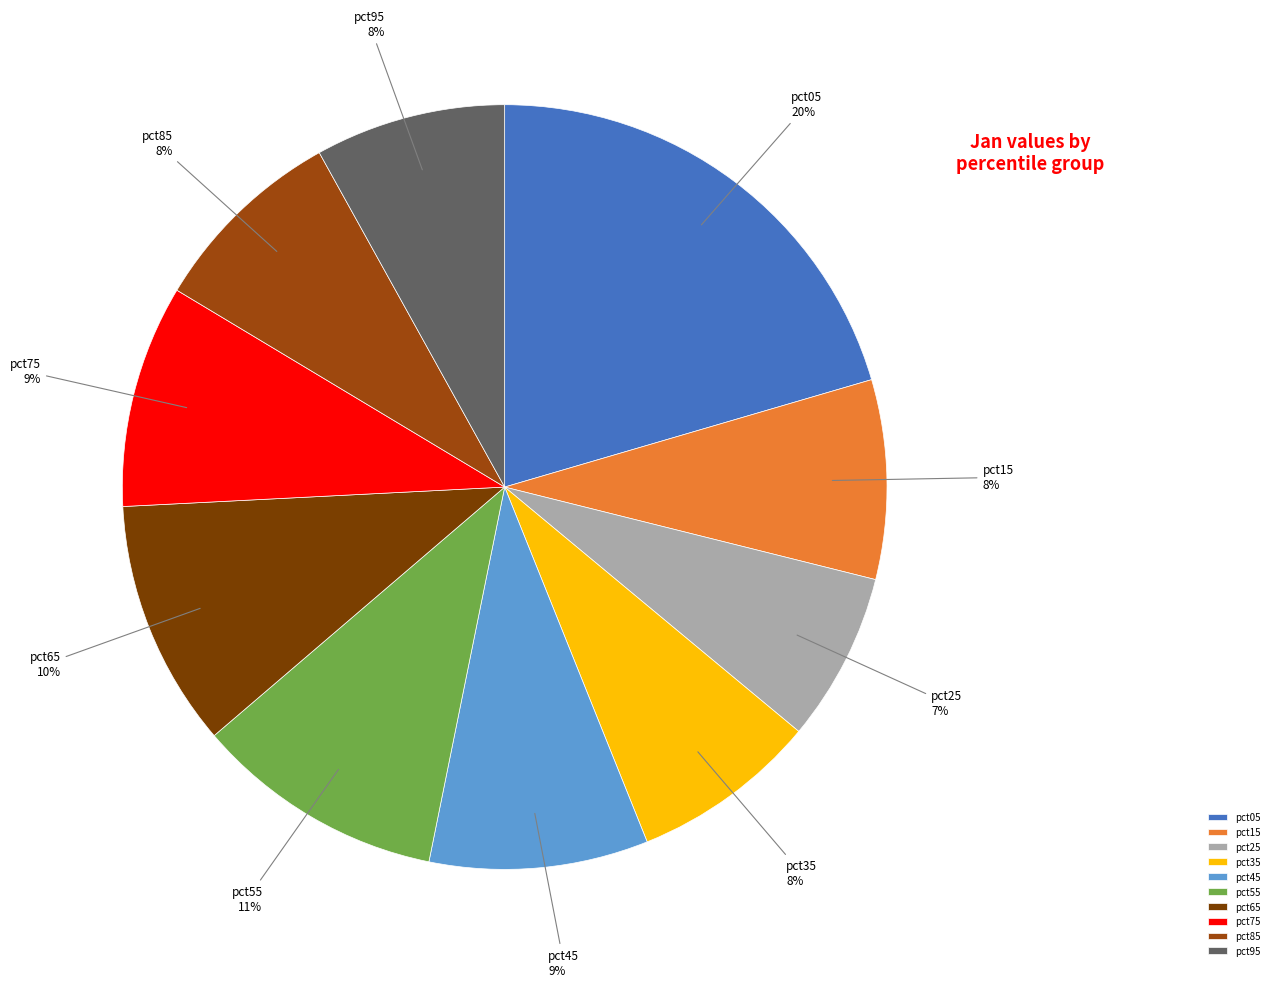

How many segments does this pie chart have?

10